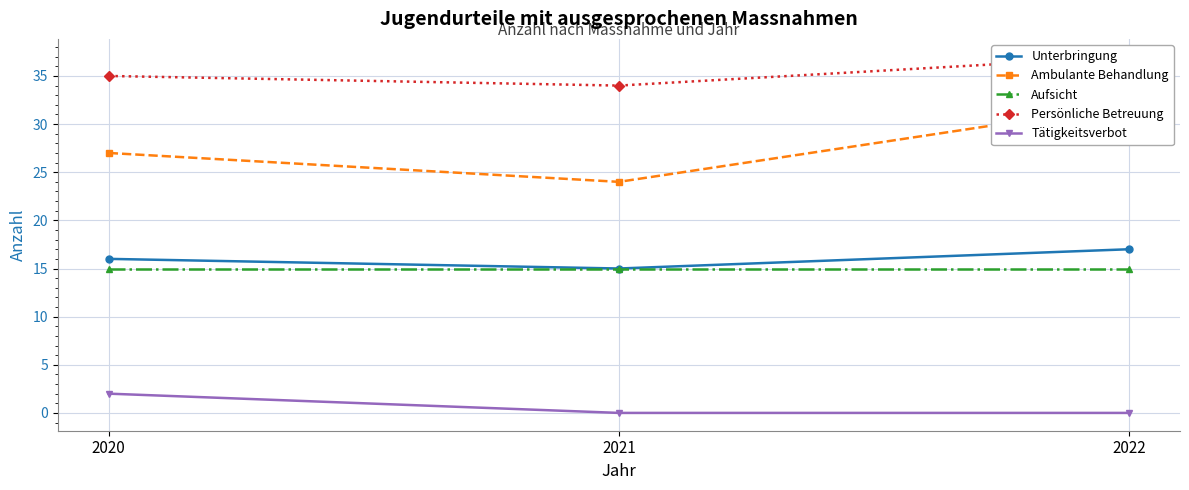

How many data points in Persönliche Betreuung are less than 35?

1